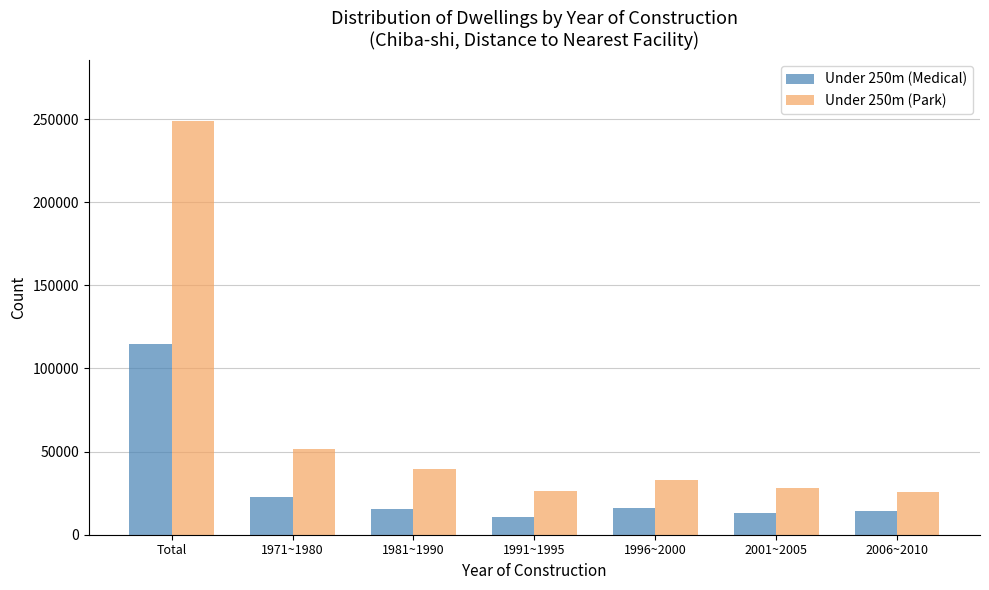

Read the Under 250m (Medical) value at 1996~2000, to the nearest 100.

16100